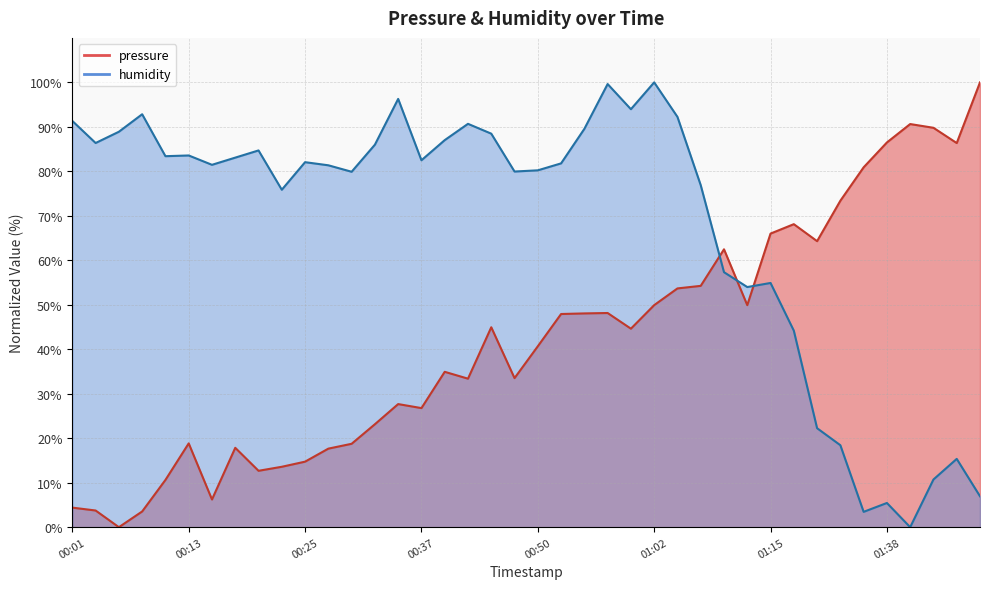

List the series in order of their overall mean, lowest first.

pressure, humidity